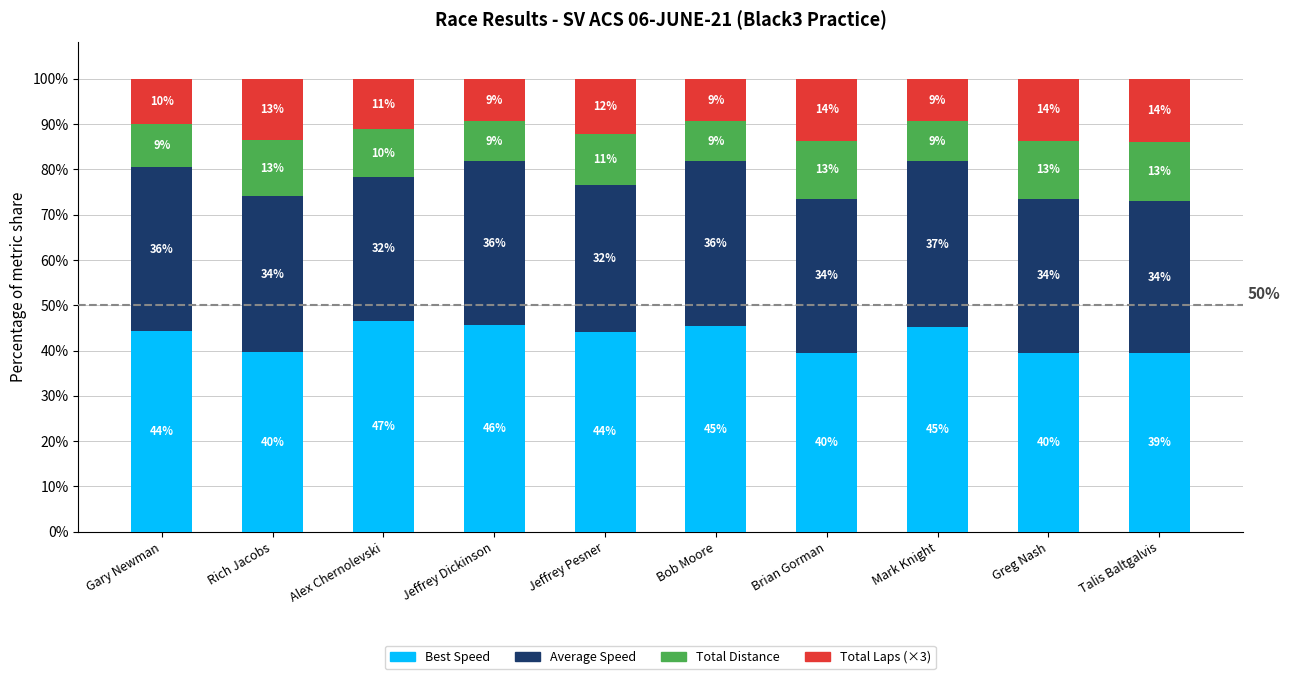

What are all the series names shown in the legend?

Best Speed, Average Speed, Total Distance, Total Laps (×3)